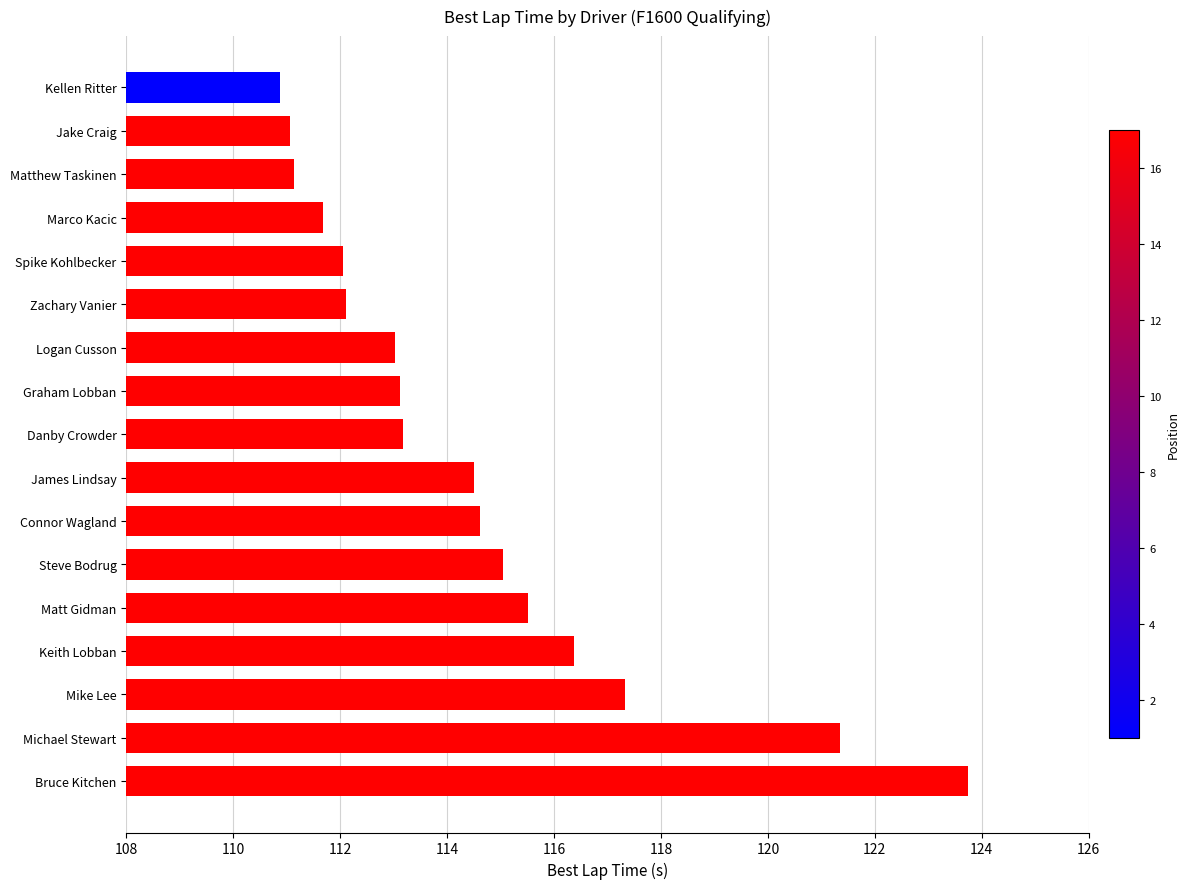

At which category does the chart reach its peak across all series?

Bruce Kitchen